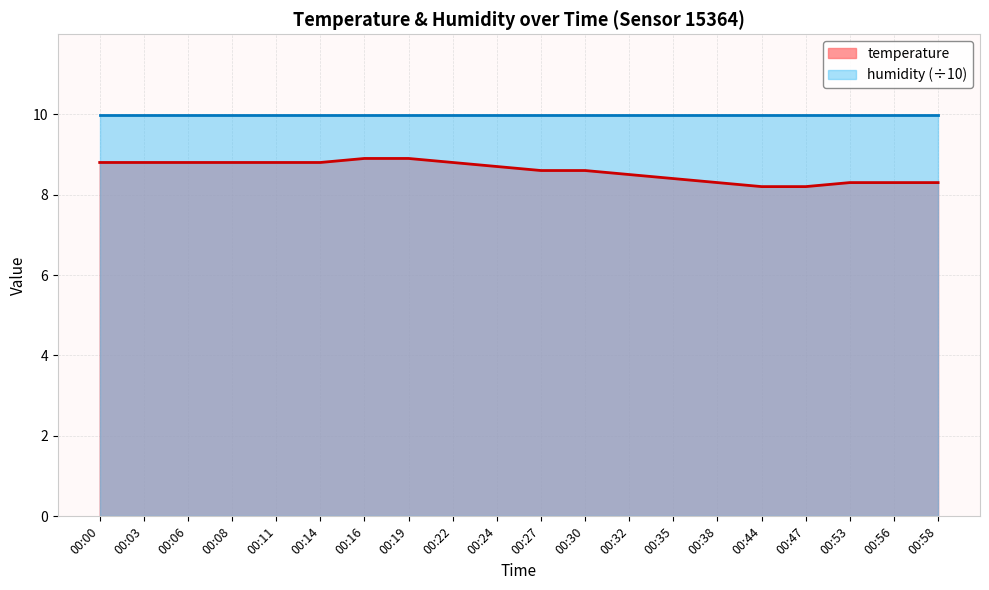

Reading left to right, what are all the values shown in this chart?

8.8	8.8	8.8	8.8	8.8	8.8	8.9	8.9	8.8	8.7	8.6	8.6	8.5	8.4	8.3	8.2	8.2	8.3	8.3	8.3